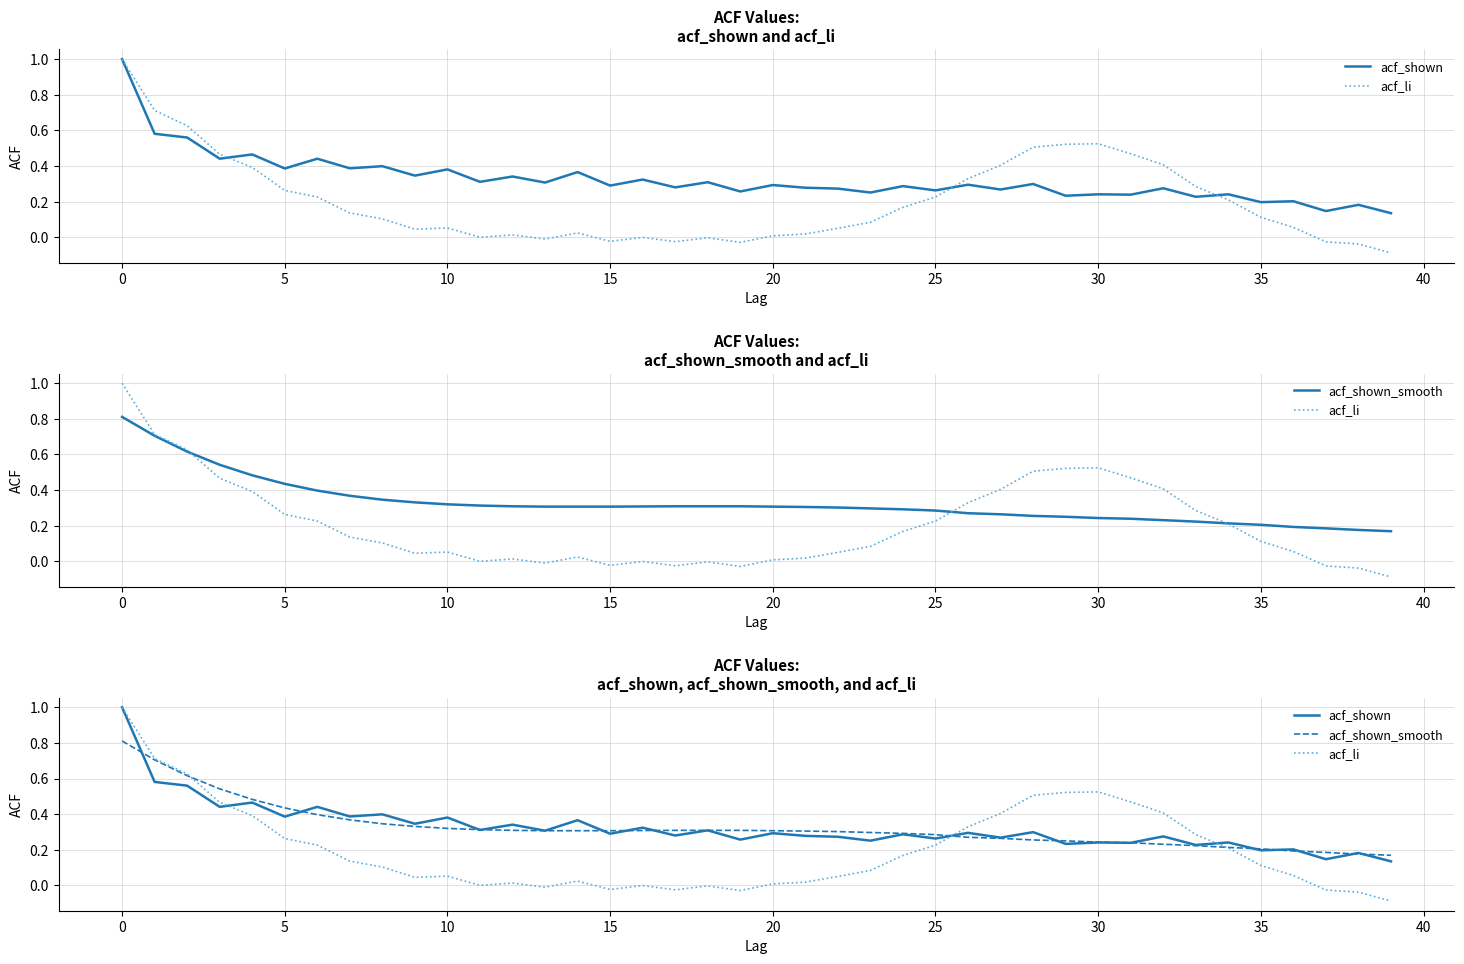

Is the value of acf_li at 21 greater than the value of acf_shown_smooth at 12?

No